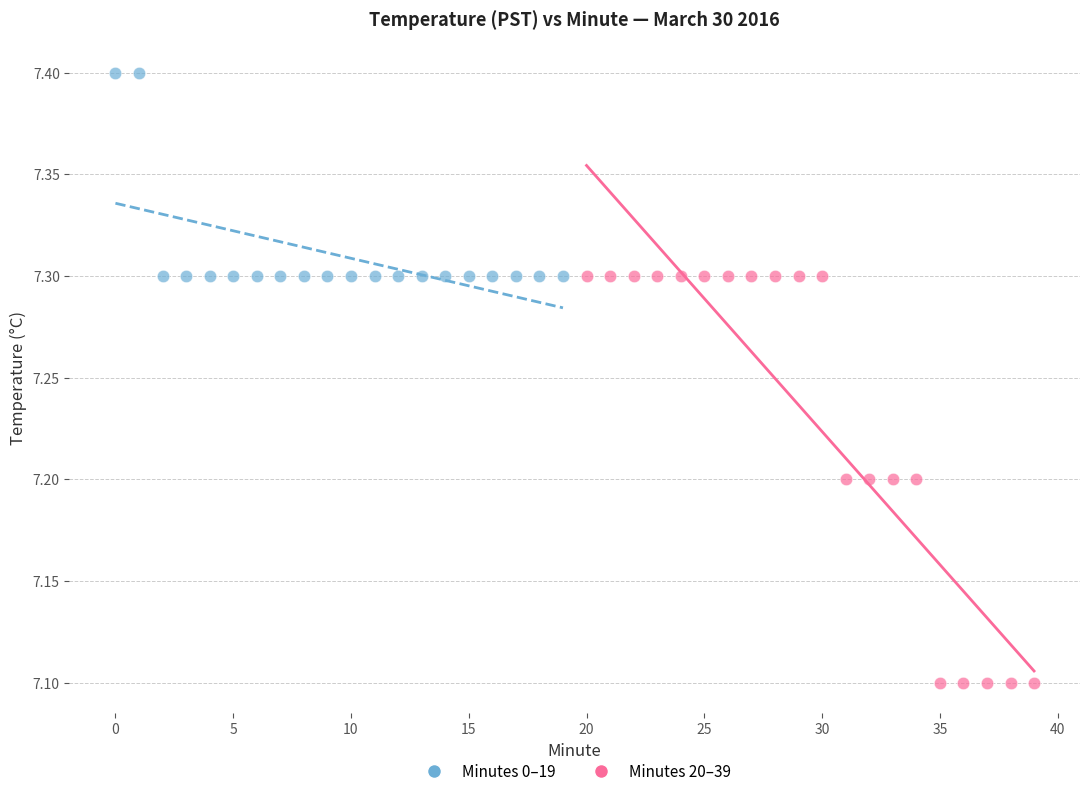

Which series has the largest Y range (max minus min)?

Minutes 20–39